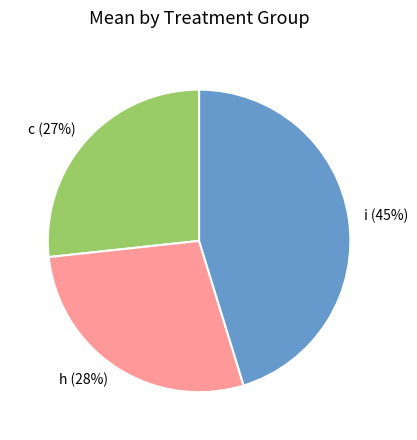

To the nearest percent, what is the combined percentage of i and c?

72%